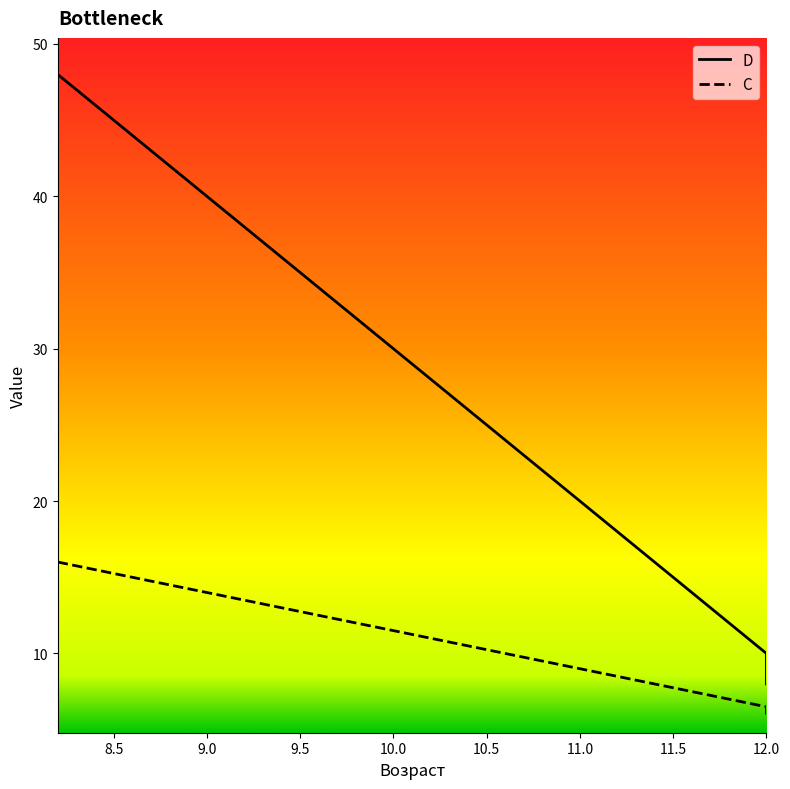

True or false: D has a value of 70.5 at 9.0.

False